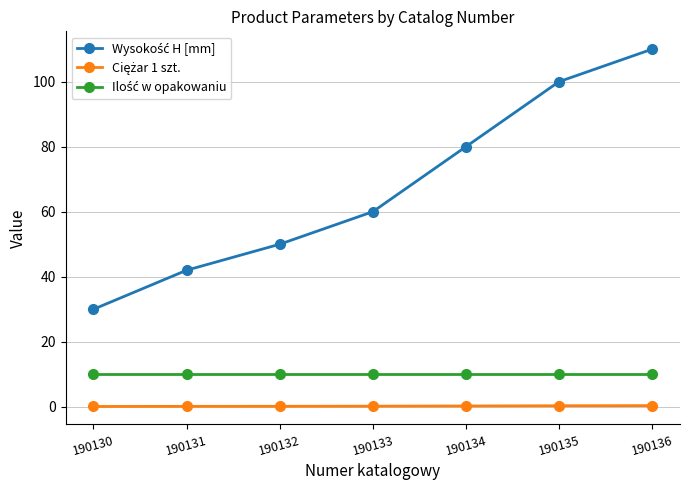

Which category has the highest value across all series?

190136